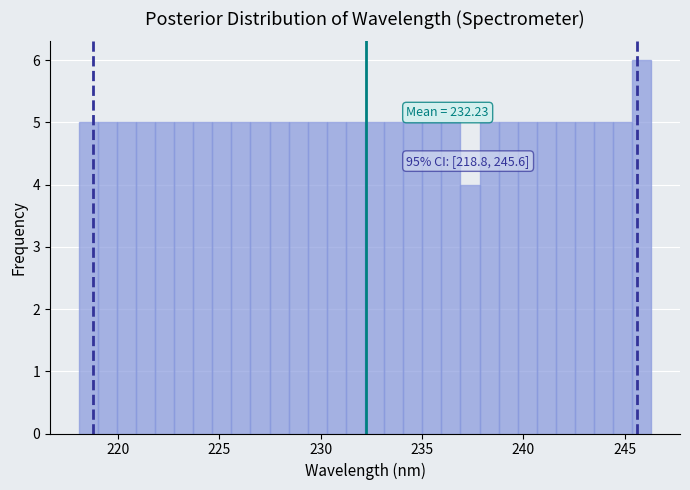

Read against the x-axis, roughly where is the centre of the tallest bar?

246.0